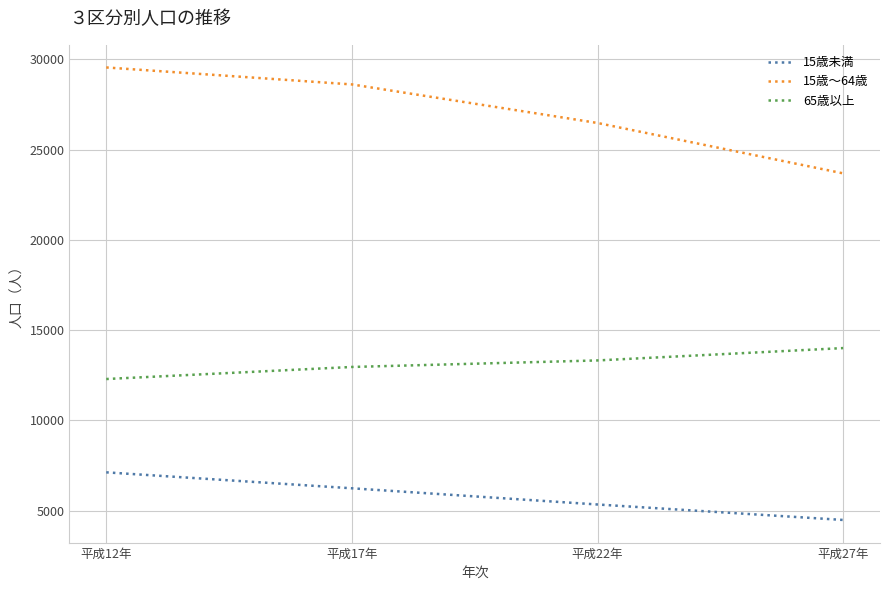

What is the highest value of the 15歳～64歳 series?

29552